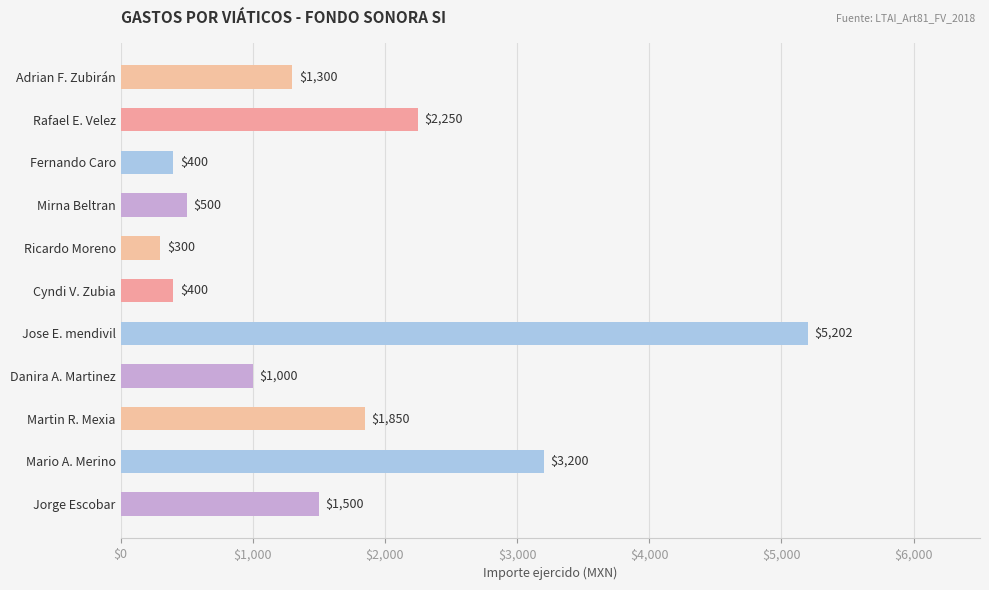

Are the bars grouped side by side (vs. stacked)?

No